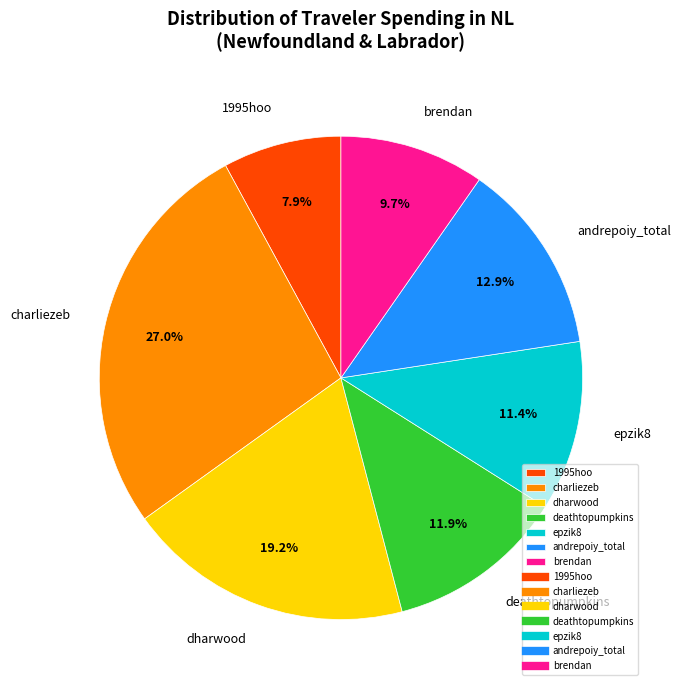

Rank the categories by value from lowest to highest.

1995hoo, brendan, epzik8, deathtopumpkins, andrepoiy_total, dharwood, charliezeb